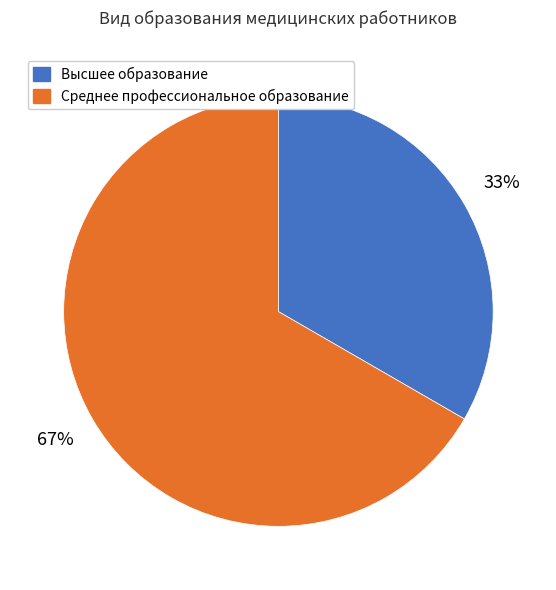

How many segments does this pie chart have?

2